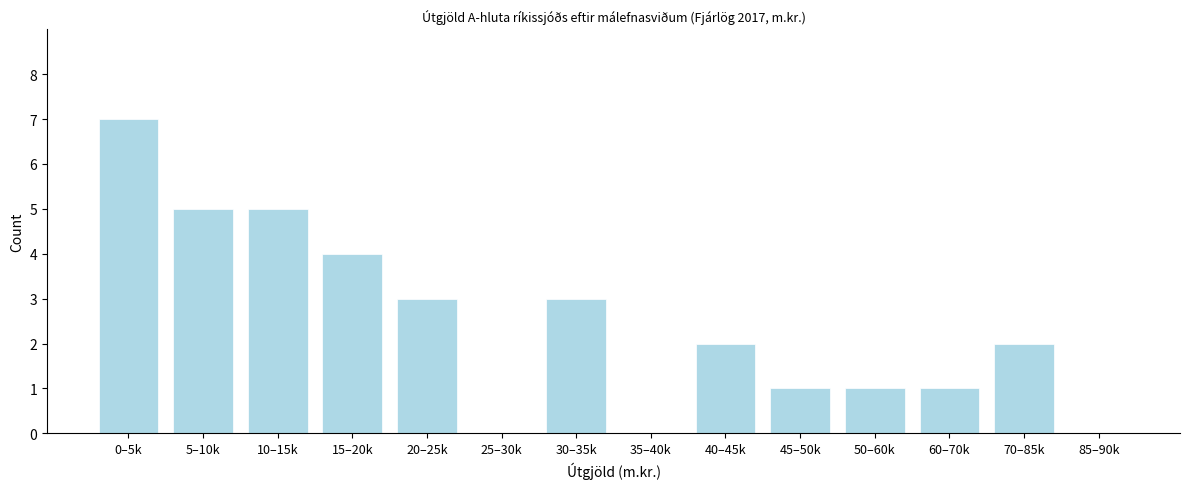

Reading right to left, extract all data points from this chart.

85–90k=0	70–85k=2	60–70k=1	50–60k=1	45–50k=1	40–45k=2	35–40k=0	30–35k=3	25–30k=0	20–25k=3	15–20k=4	10–15k=5	5–10k=5	0–5k=7